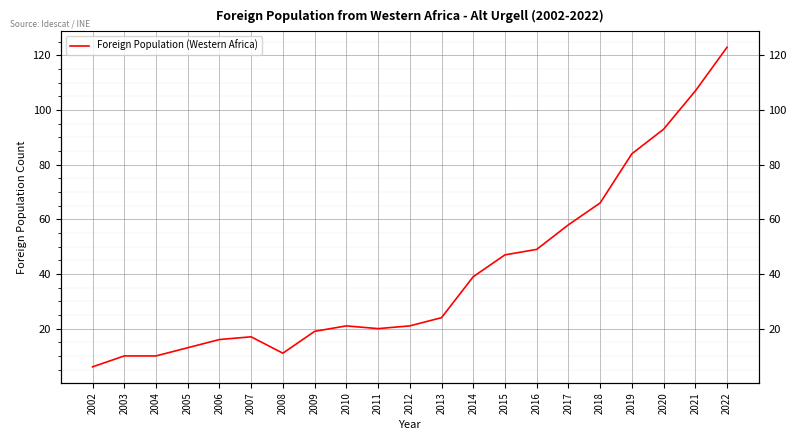

How many lines are shown in the chart?

1